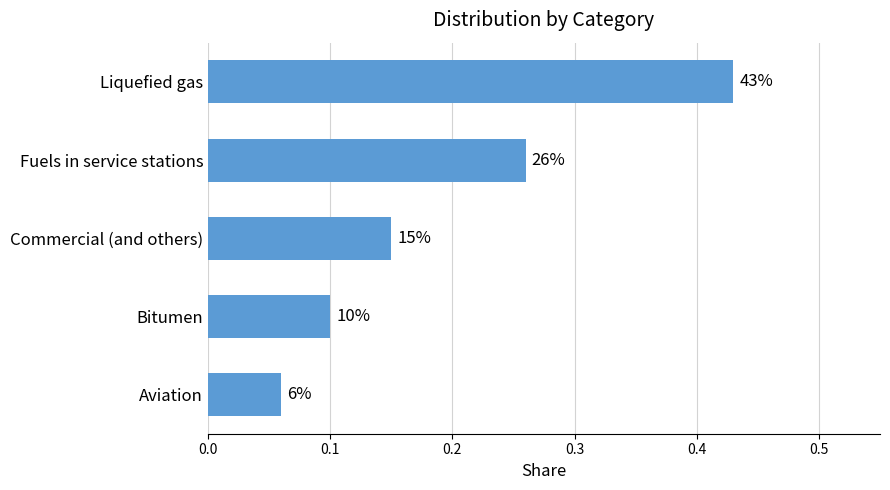

Are the bars horizontal?

Yes